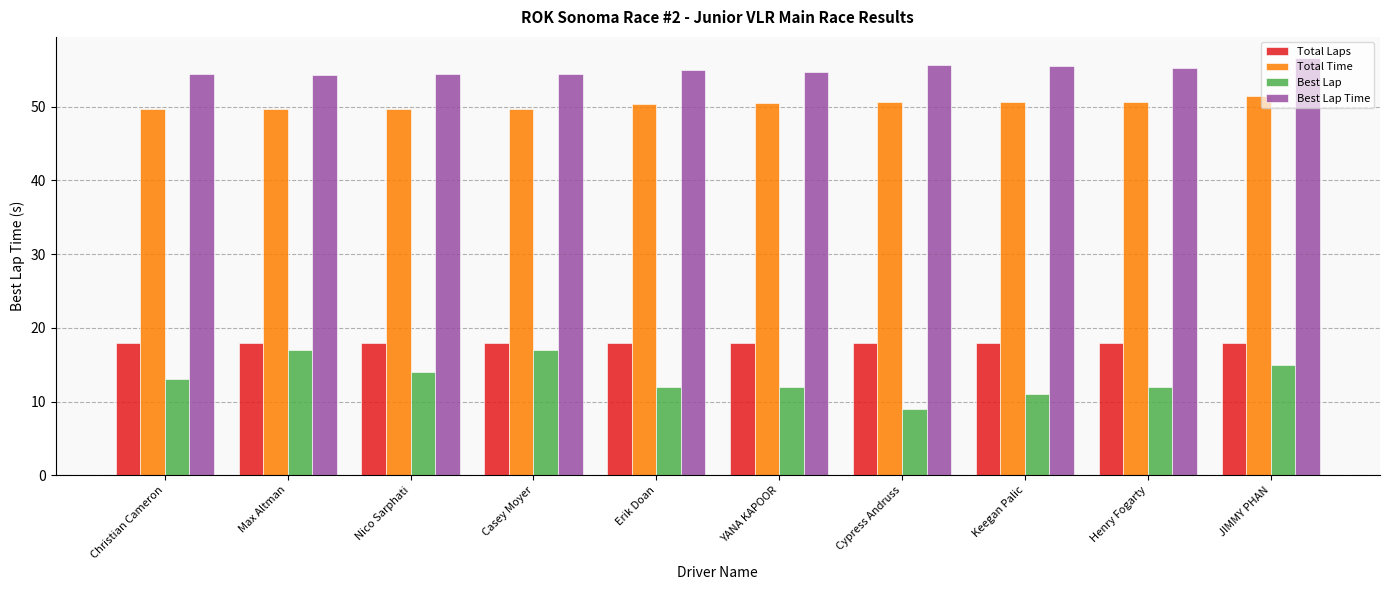

At Henry Fogarty, list the series in order from smallest to largest.

Best Lap, Total Laps, Total Time, Best Lap Time